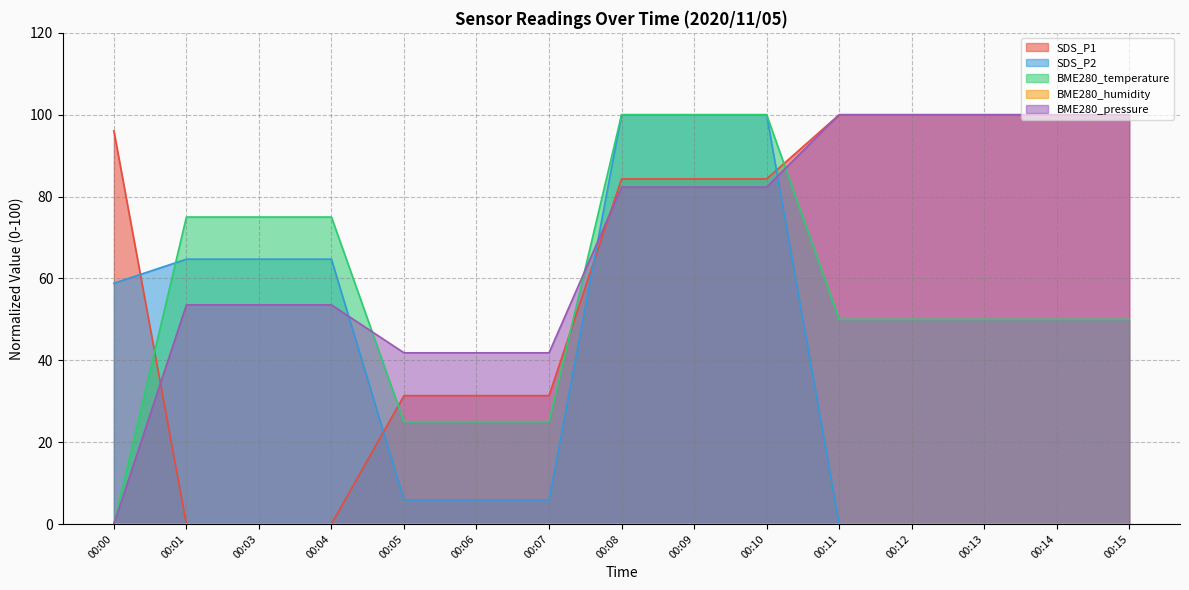

What is the difference between the SDS_P2 values at 00:10 and 00:15?

100.0